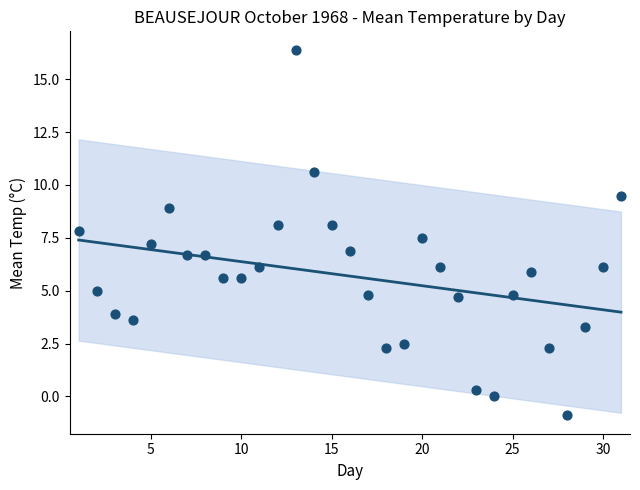

What is the range of Y values (max minus min)?

17.3